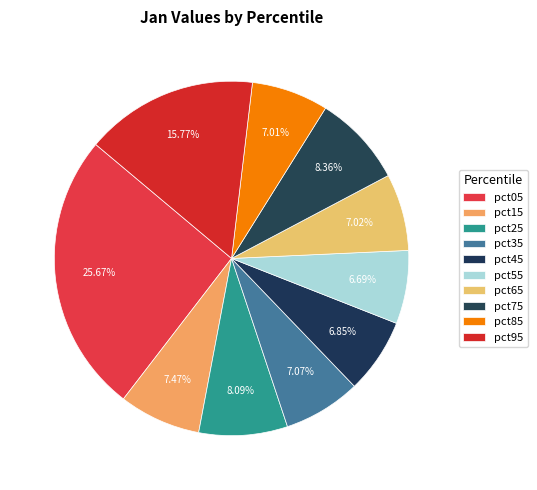

What is the largest slice in the pie chart?

pct05